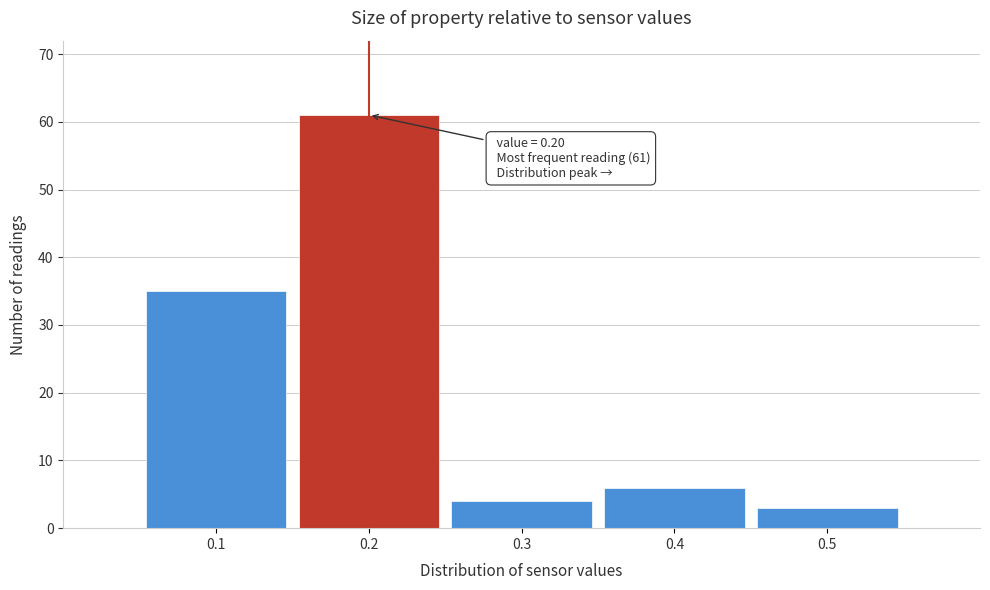

Over which range of the x-axis is the bar tallest?

0.15 to 0.25